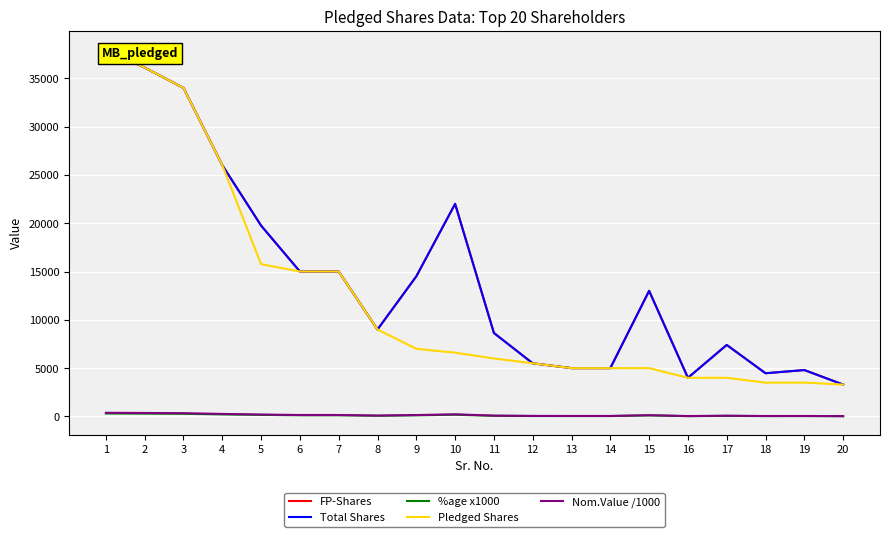

What is the value of the FP-Shares point at the 3rd from the left?

34000